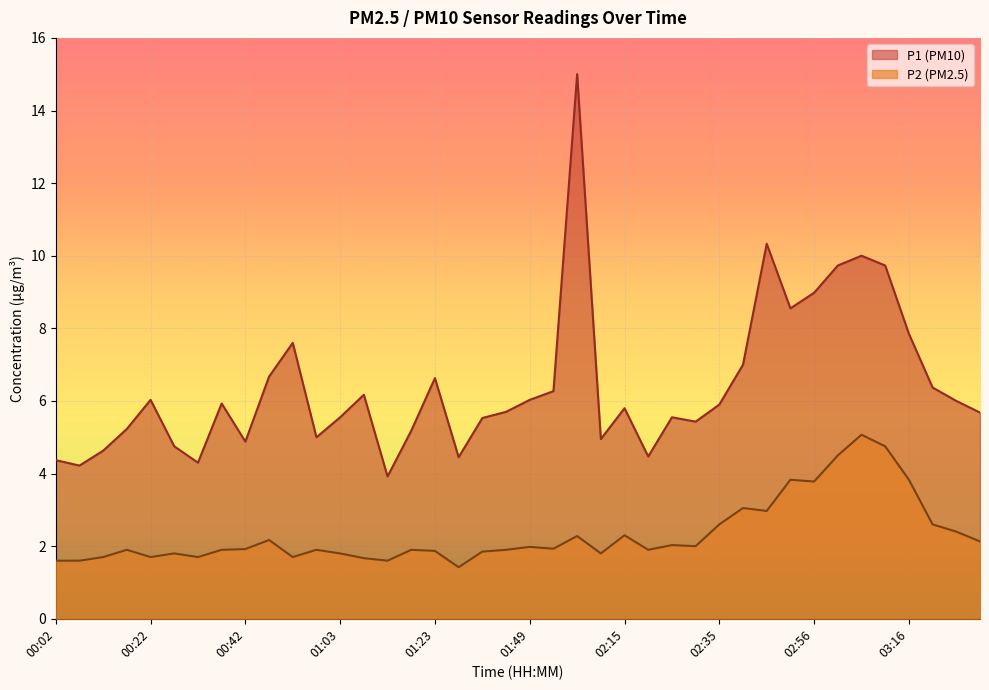

True or false: P1 and P2 intersect in this chart.

False